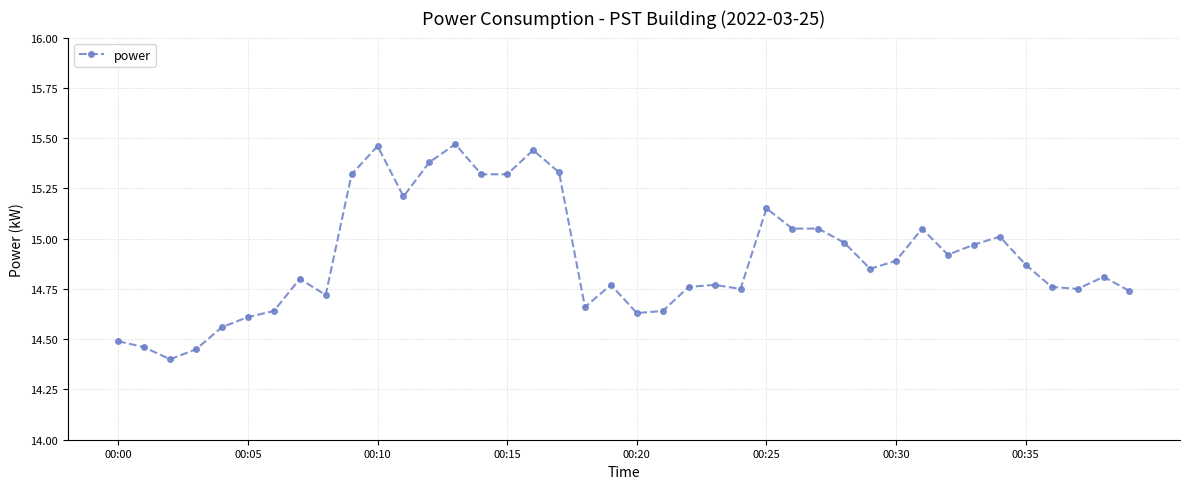

What is the difference between the maximum and minimum values?

1.1